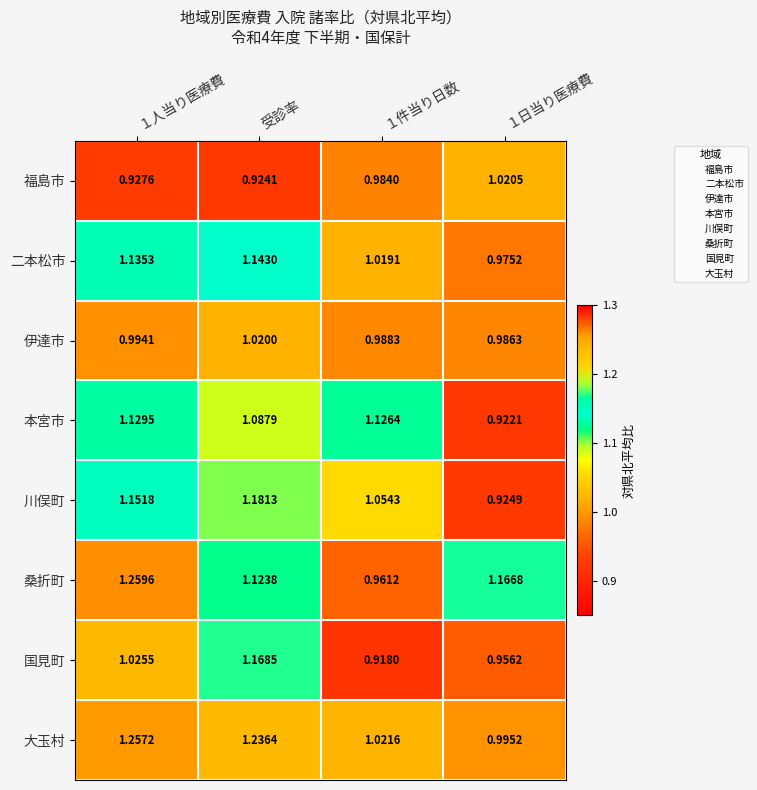

At which category is the sum across all series the highest?

受診率